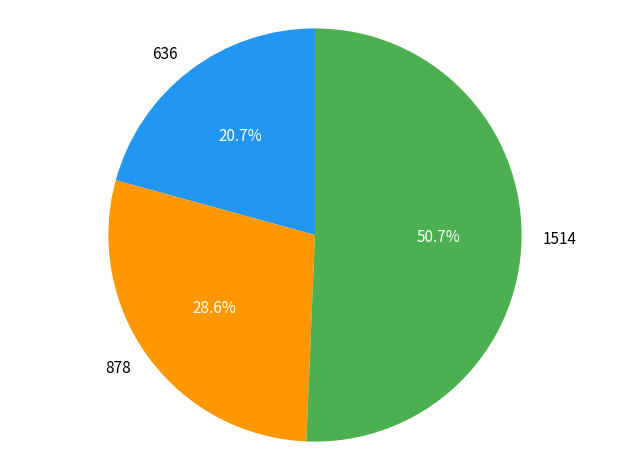

What percentage do 636 and 1514 together represent?

71.4%